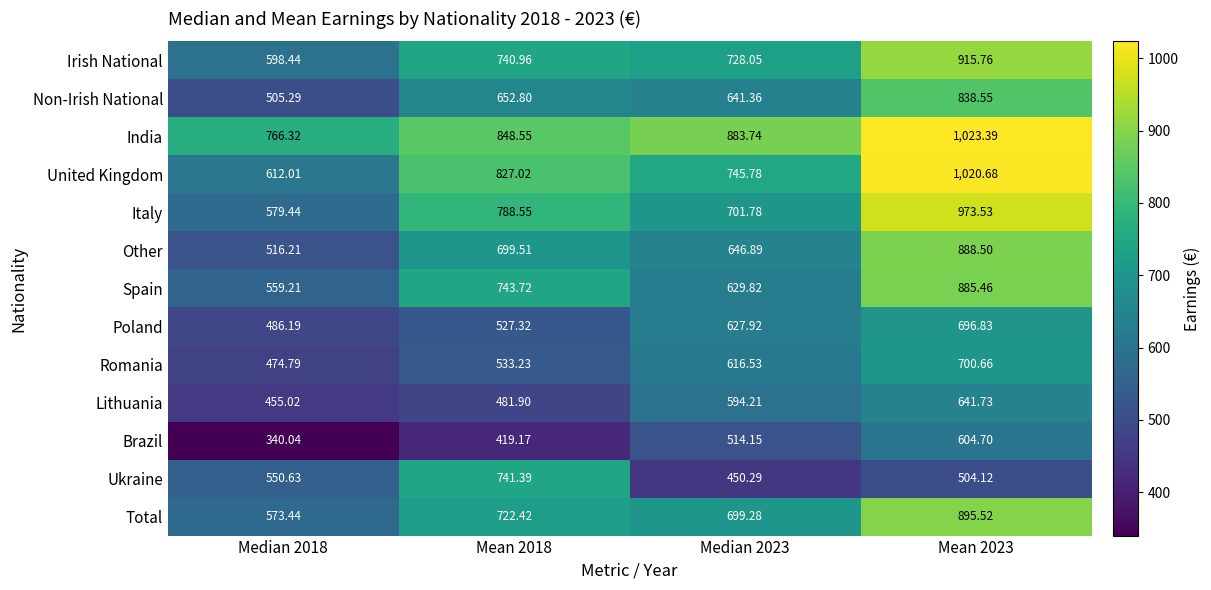

At Mean 2023, list the series in order from smallest to largest.

Ukraine, Brazil, Lithuania, Poland, Romania, Non-Irish National, Spain, Other, Total, Irish National, Italy, United Kingdom, India